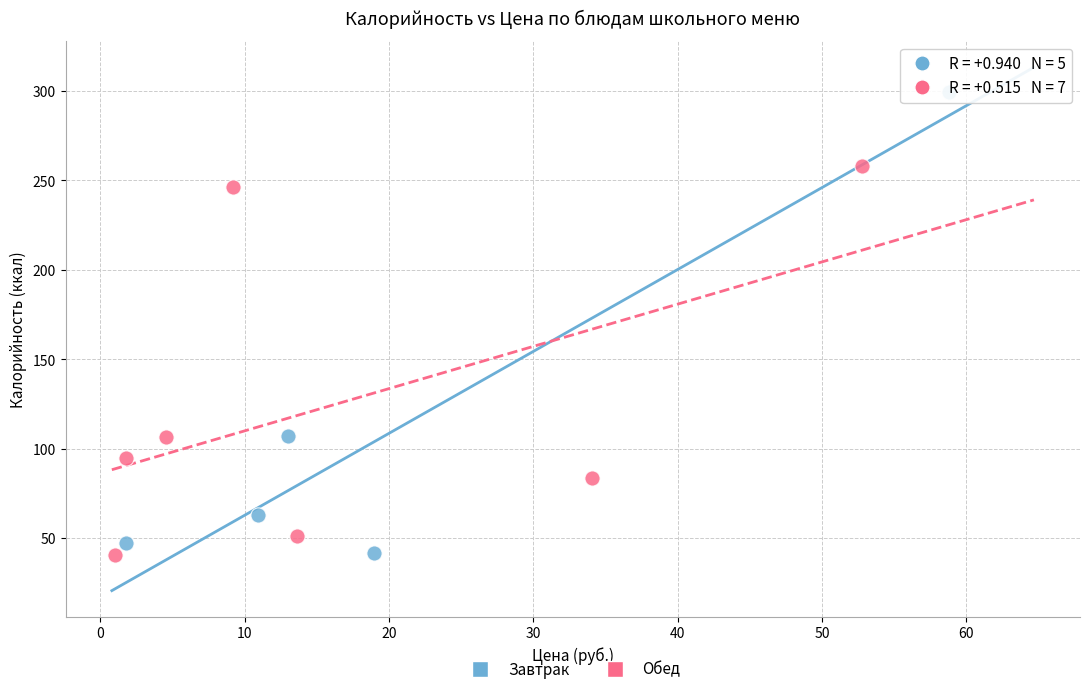

What are all the series names shown in the legend?

Завтрак, Обед